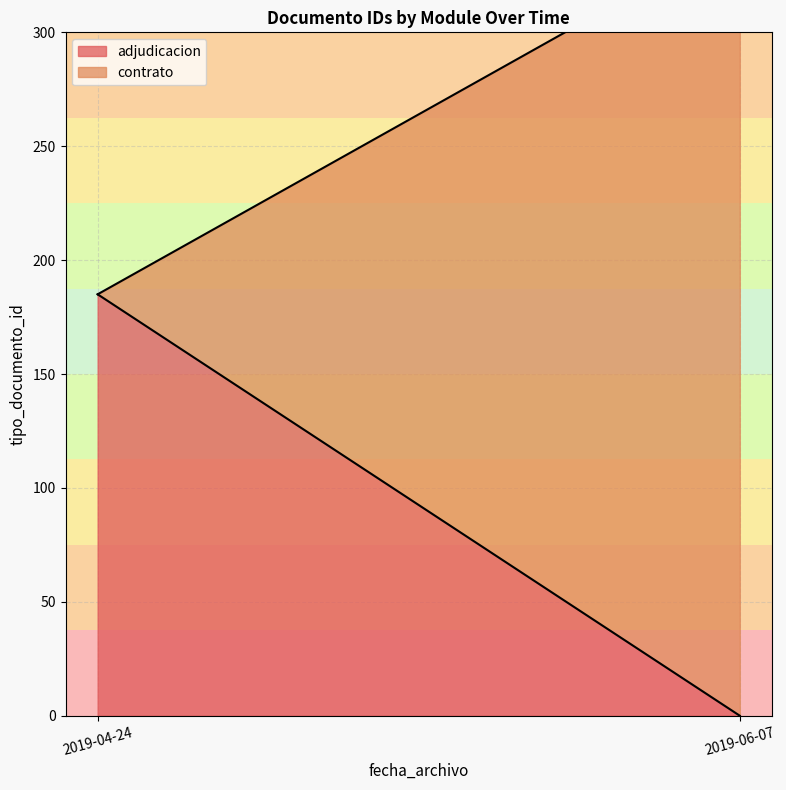

The adjudicacion line series shows 185 at 2019-04-24. True or false?

True